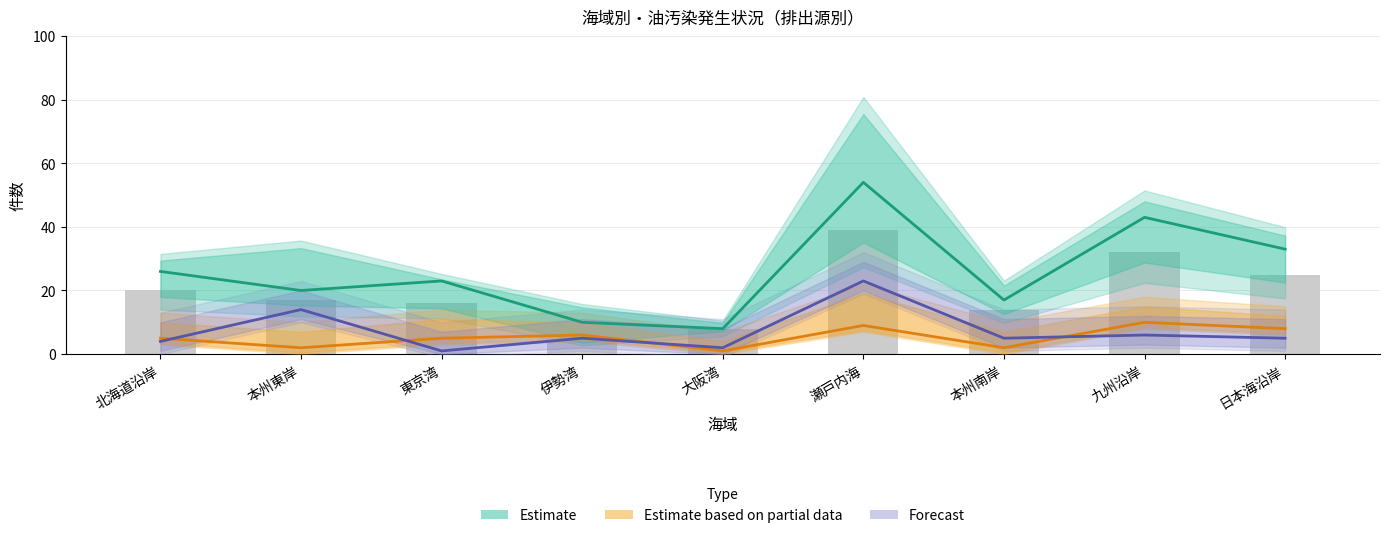

Rank the series at 北海道沿岸 from lowest to highest value.

Forecast (center), Partial estimate (center), Estimate (center)